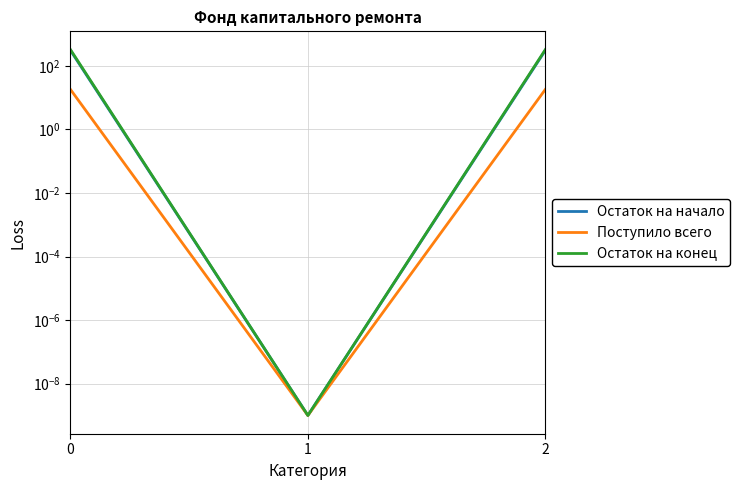

Count the number of data series in this chart.

3